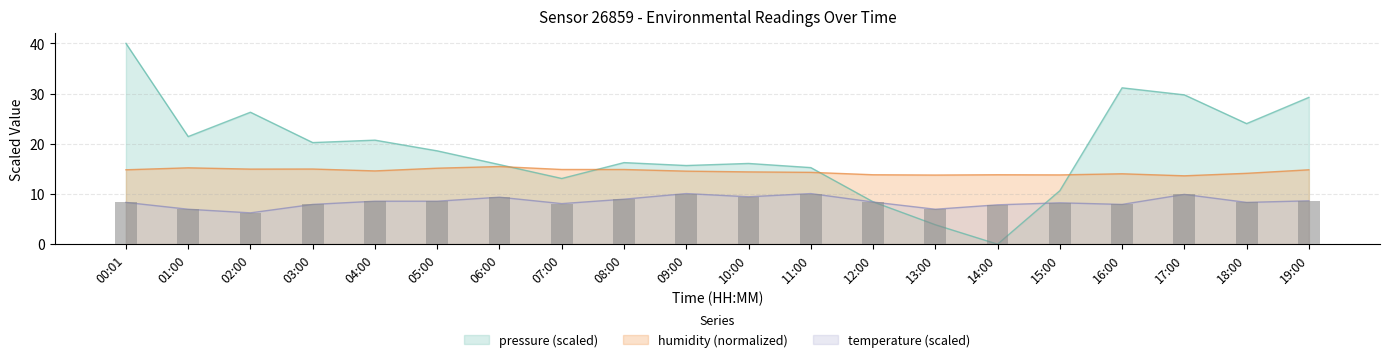

What is the total value across all series at 12:00?

30.7